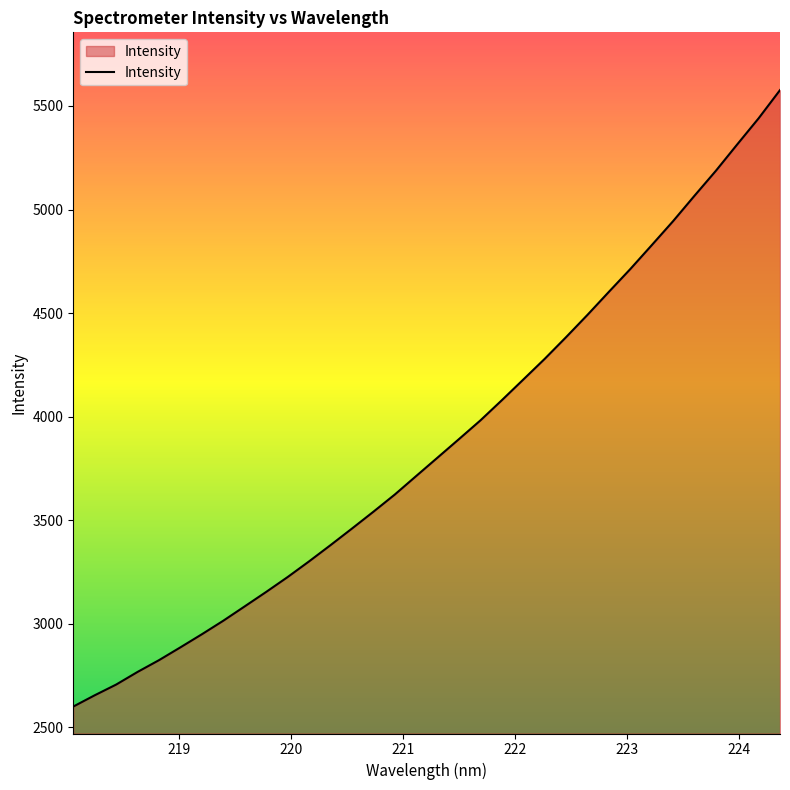

What is the smallest value displayed?

2601.0